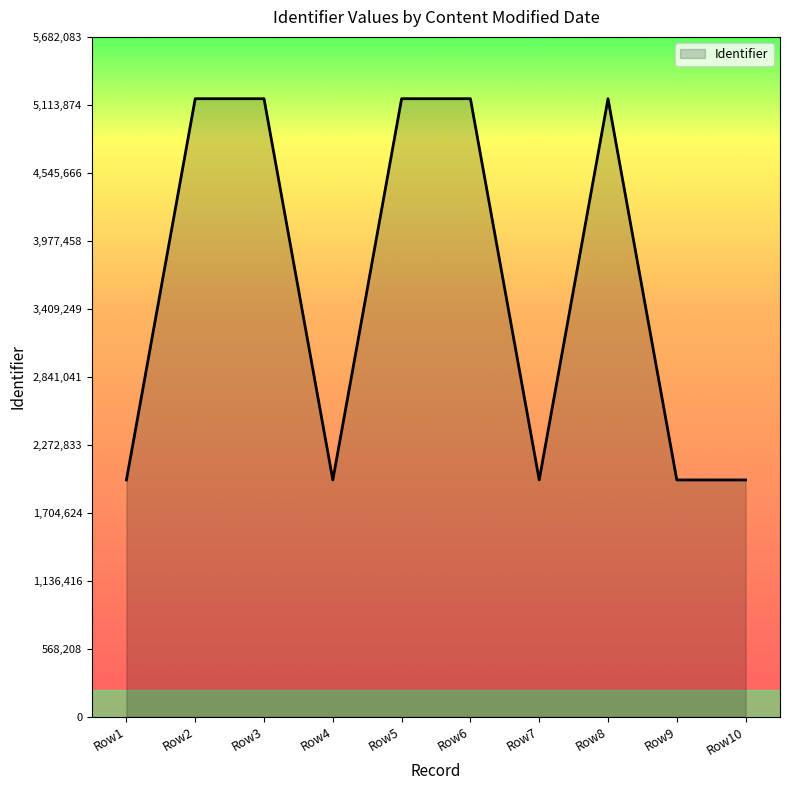

What is the average value?

3572396